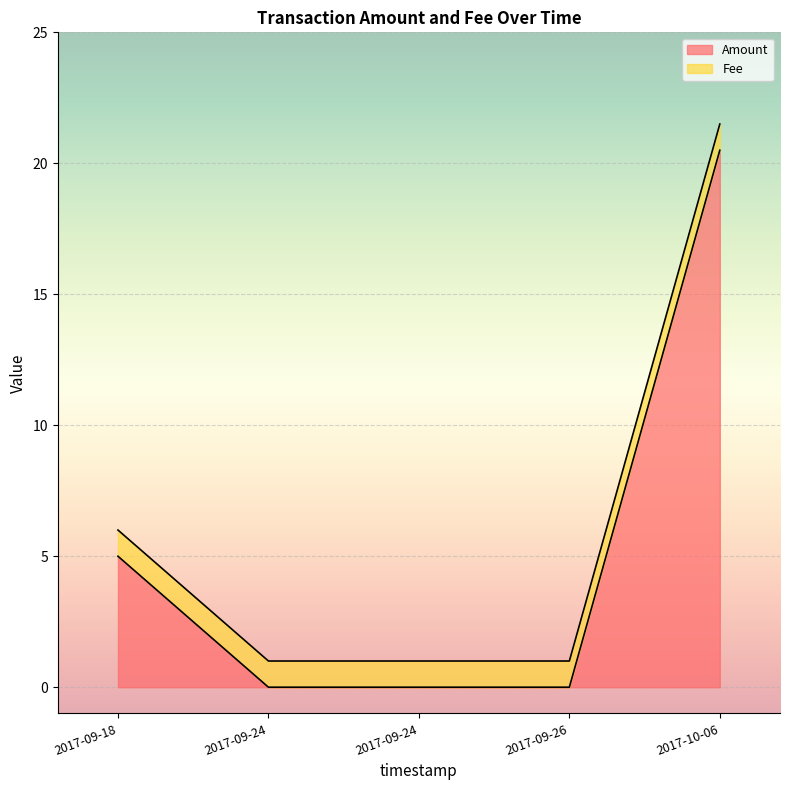

How many series are shown in this chart?

2